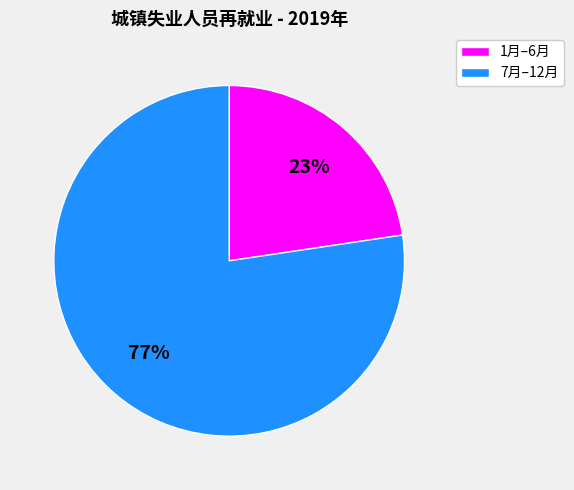

Which category accounts for the majority?

7月–12月